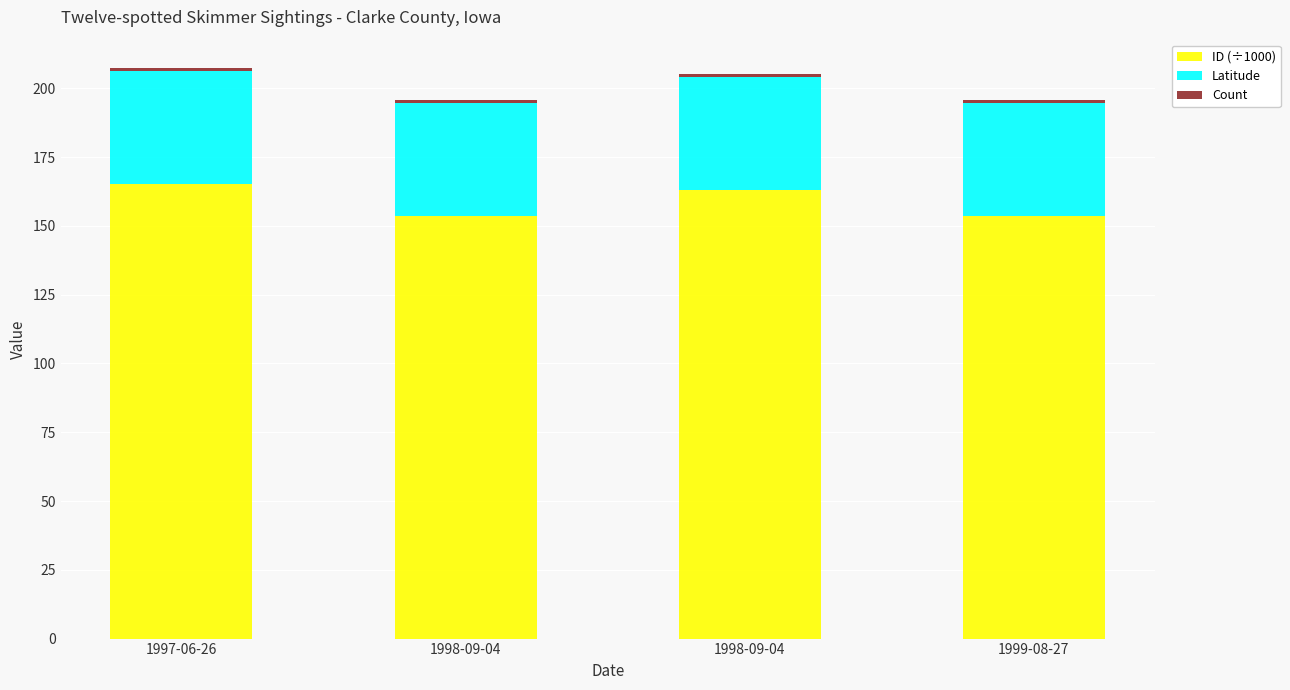

Between 1998-09-04 and 1999-08-27, which is larger?

1998-09-04